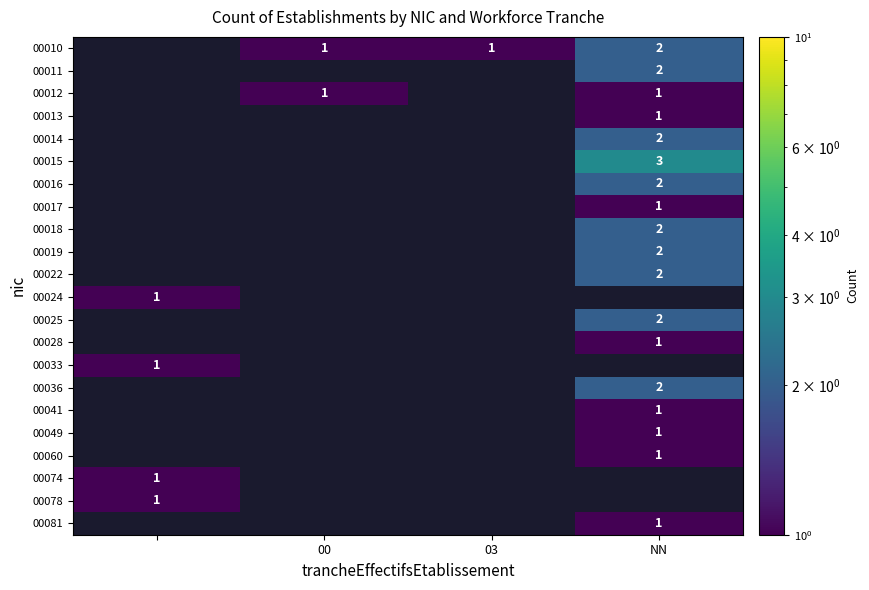

The value of 00016 at NN is 2. True or false?

True